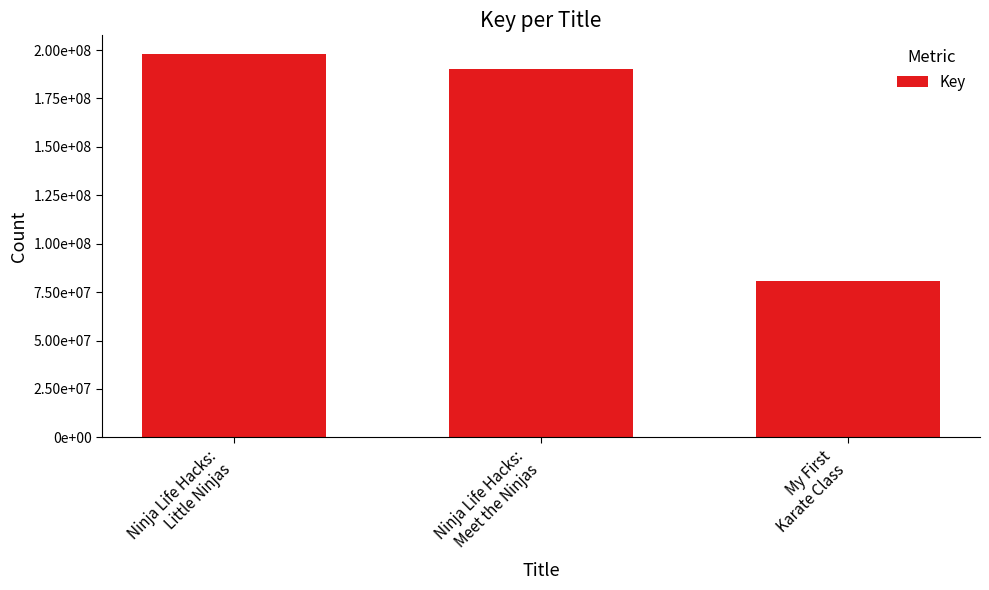

Are the bars horizontal?

No